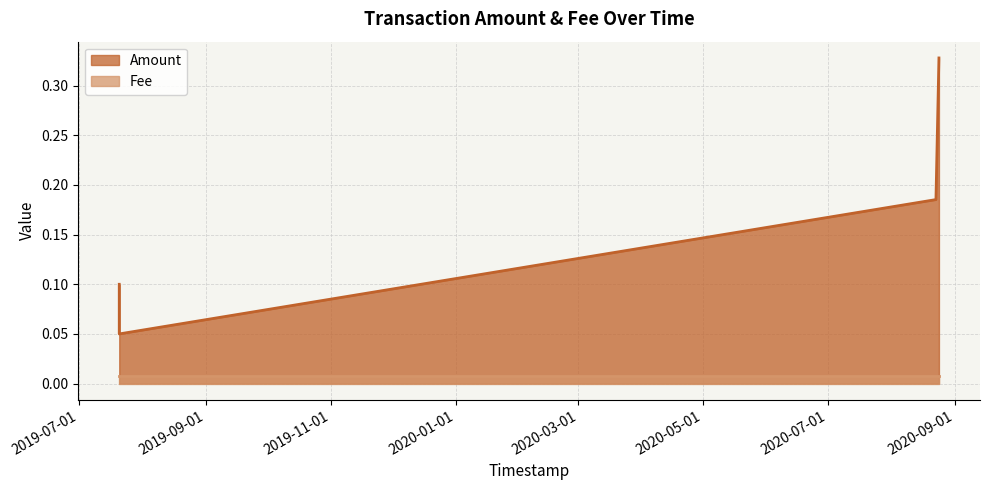

What is the difference between the second highest and minimum values?

0.1